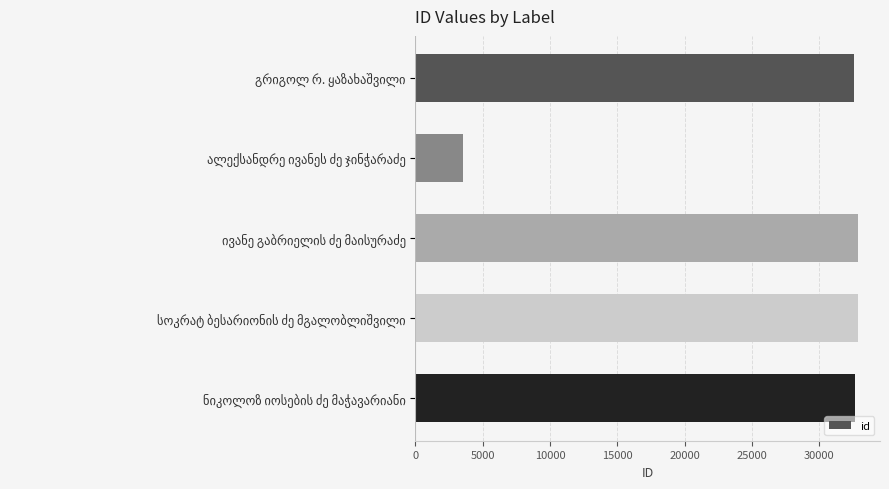

What is the greatest value displayed?

32853